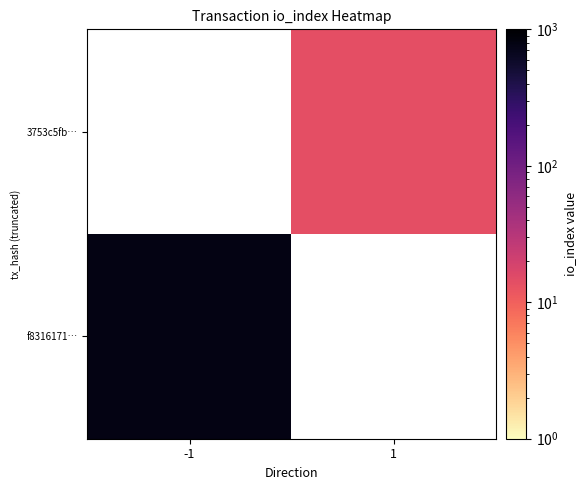

List the labels in order of 3753c5fb… value, largest first.

-1, 1